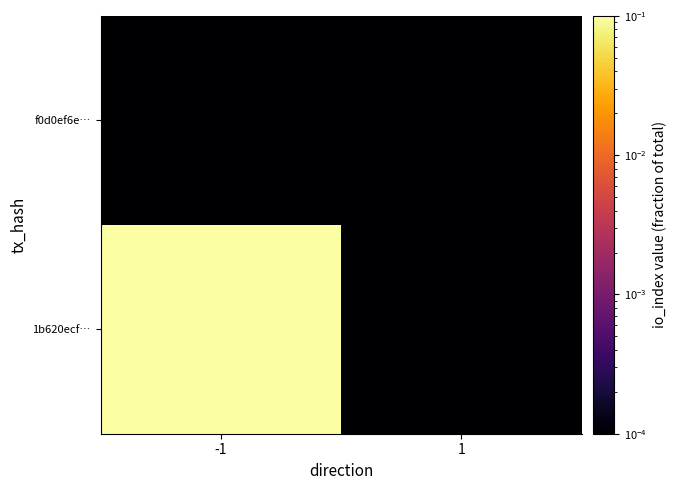

Rank the series at -1 from lowest to highest value.

f0d0ef6e…, 1b620ecf…